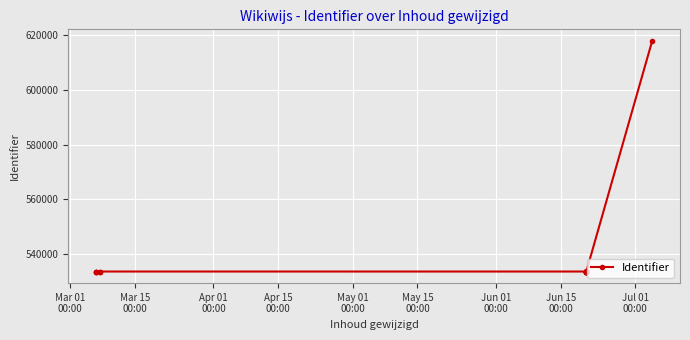

The chart shows a value of 899883 at Apr 01
00:00. True or false?

False